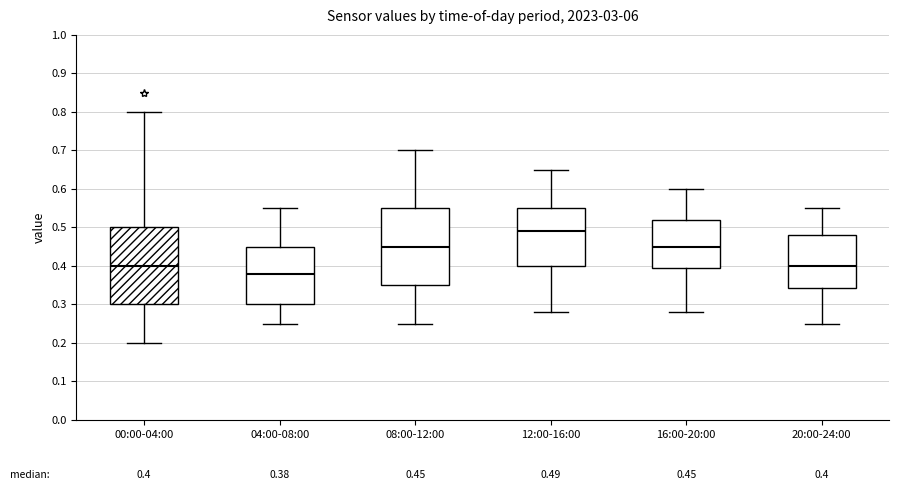

Which box's median line is the lowest?

04:00-08:00